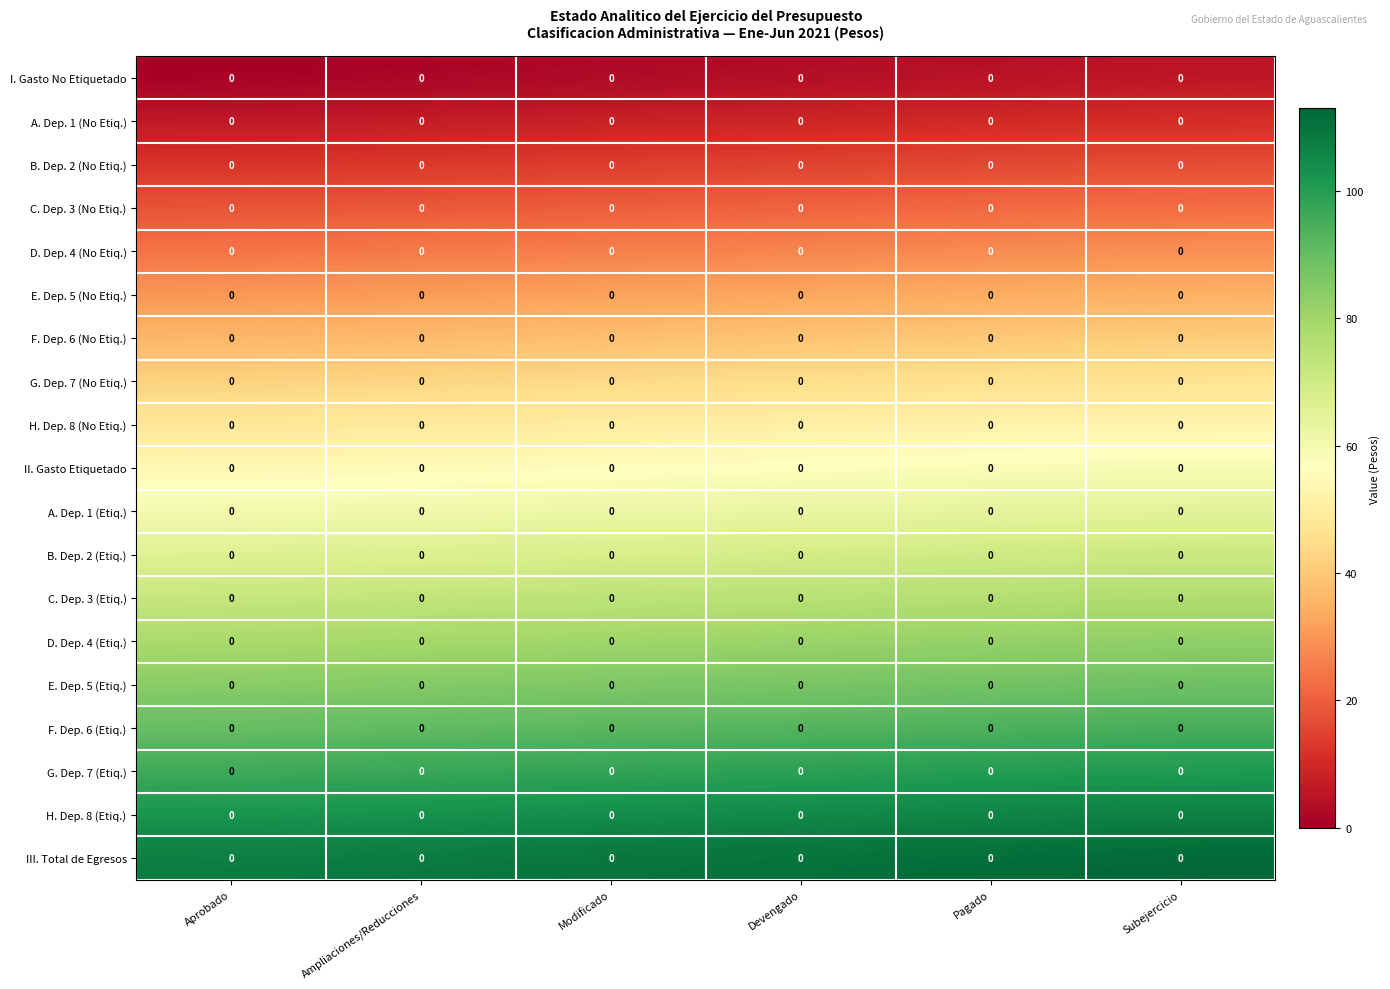

The E. Dep. 5 (Etiq.) series shows 148 at Ampliaciones/Reducciones. True or false?

False